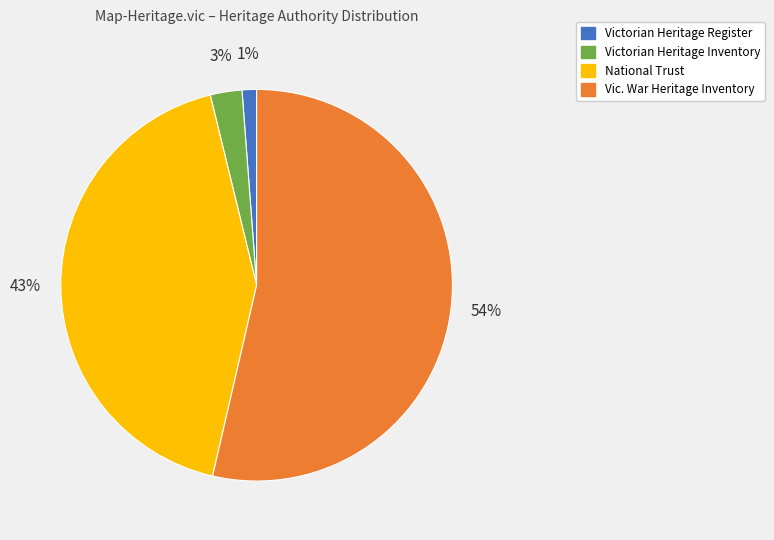

Which has a higher value, National Trust or Vic. War Heritage Inventory?

Vic. War Heritage Inventory